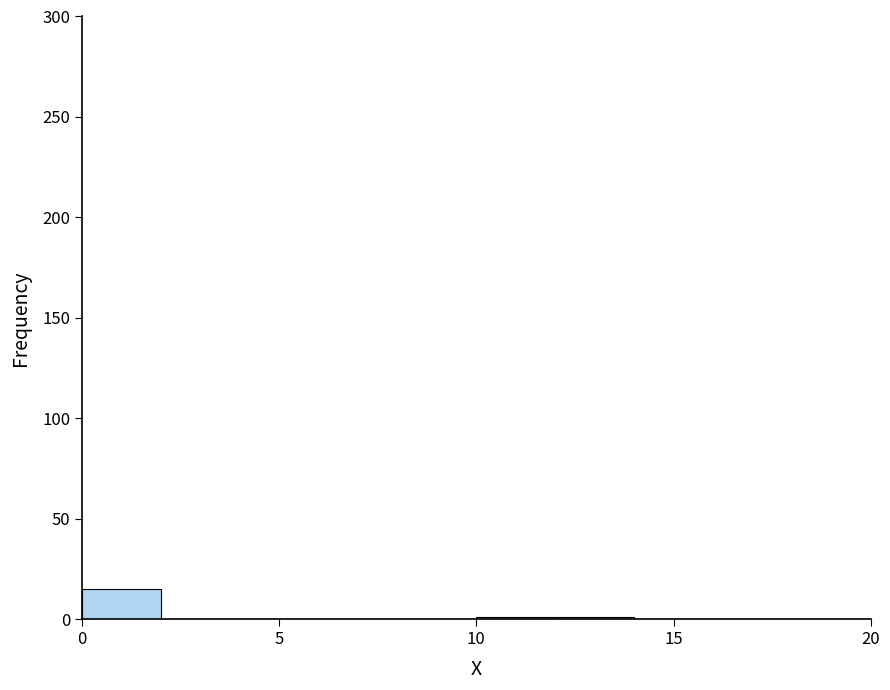

Over which range of the x-axis is the bar tallest?

0 to 2